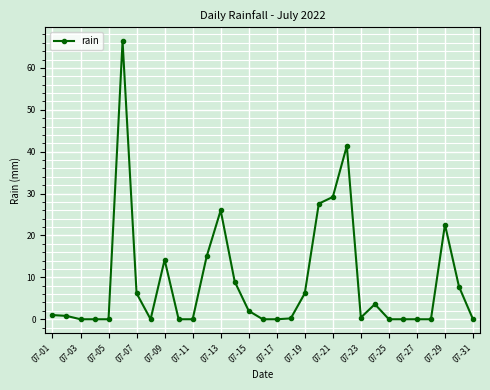

What is the sum of all values?

279.6